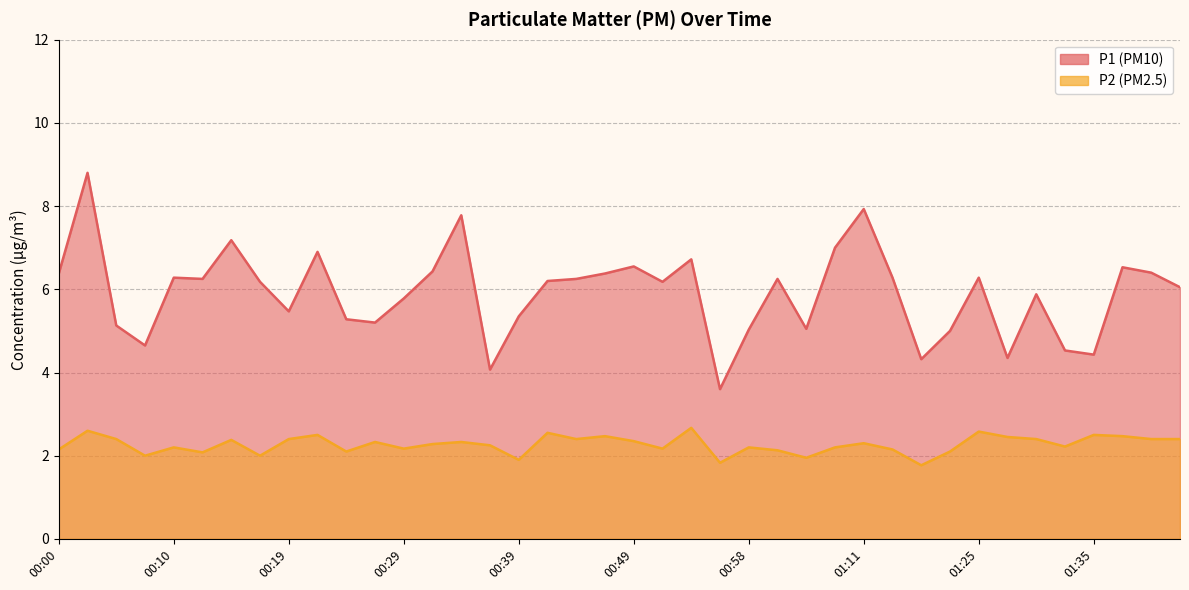

At which label does P1 reach its peak?

00:02